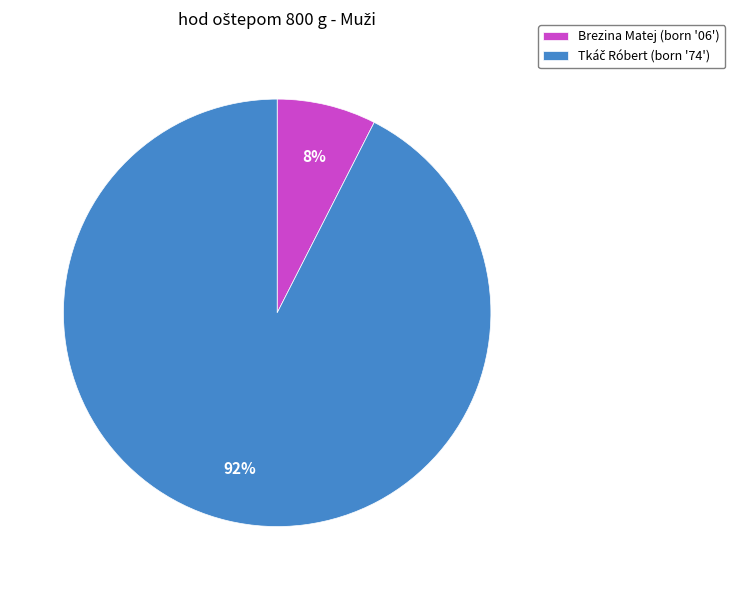

To the nearest percent, what is the average slice percentage?

50%